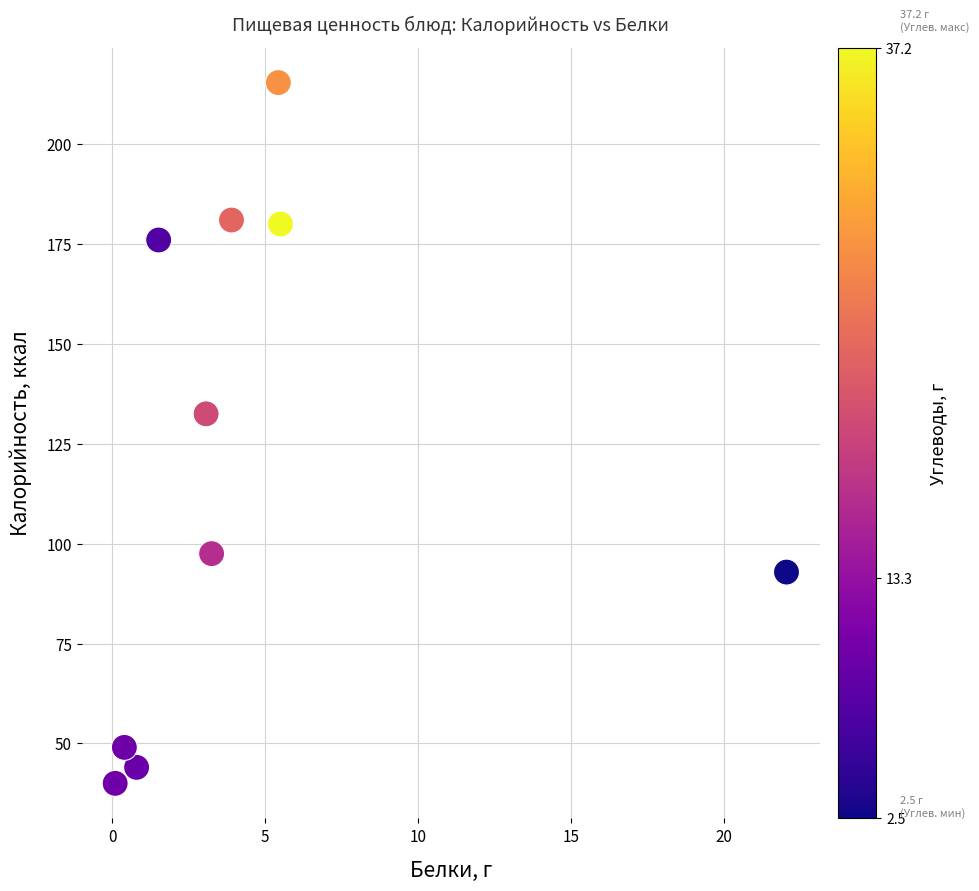

What Y value in the scatter plot is closest to 127?

132.5